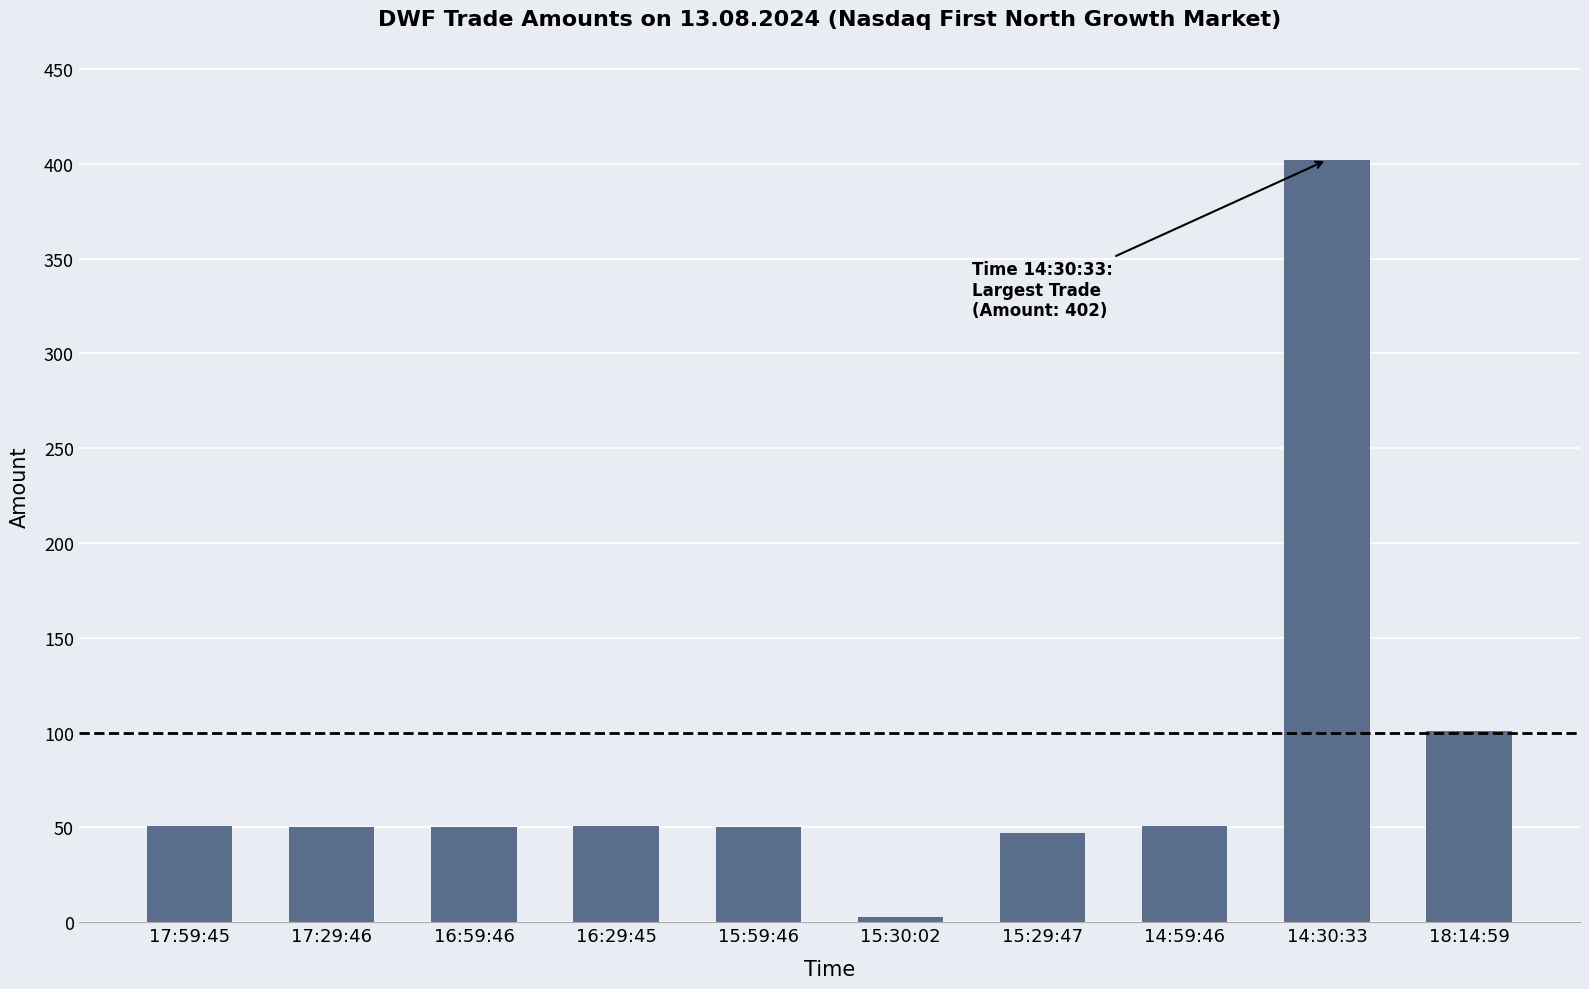

Is it true that the value at 15:29:47 is 47?

True